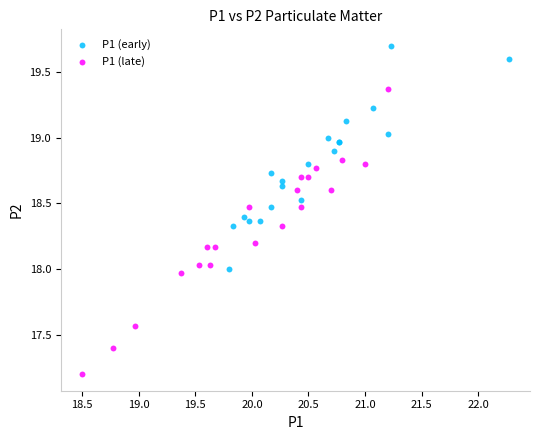

What are all the series names shown in the legend?

P1 (early), P1 (late)